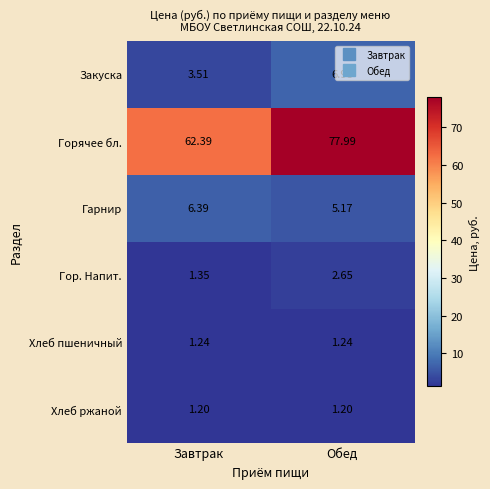

At Завтрак, list the series in order from largest to smallest.

Горячее бл., Гарнир, Закуска, Гор. Напит., Хлеб пшеничный, Хлеб ржаной